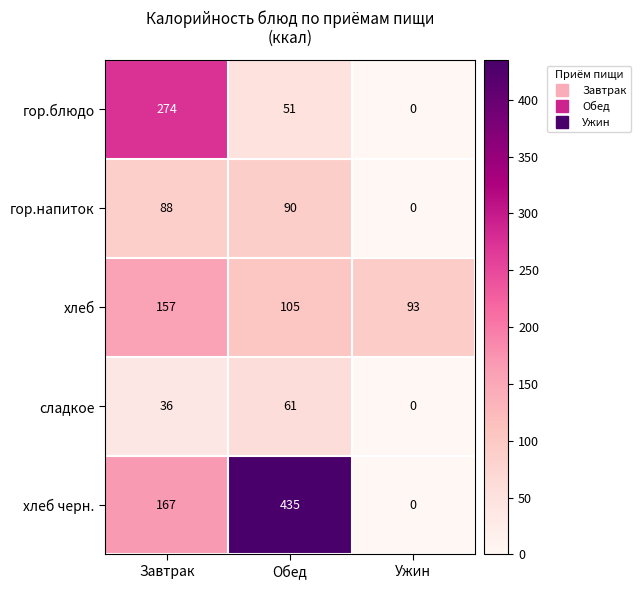

Reading left to right, list all the values displayed in this chart.

гор.блюдо: Завтрак=274	Обед=51	Ужин=0
гор.напиток: Завтрак=88	Обед=90	Ужин=0
хлеб: Завтрак=157	Обед=105	Ужин=93
сладкое: Завтрак=36	Обед=61	Ужин=0
хлеб черн.: Завтрак=167	Обед=435	Ужин=0